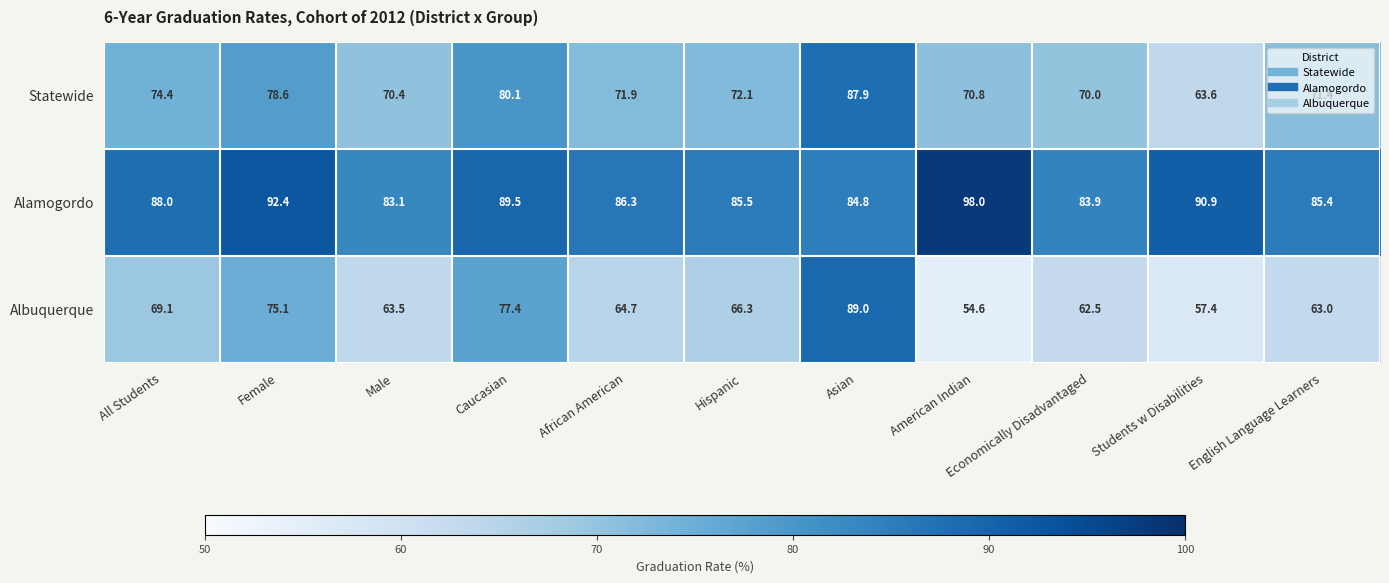

Rank the categories by Statewide value from highest to lowest.

Asian, Caucasian, Female, All Students, Hispanic, African American, English Language Learners, American Indian, Male, Economically Disadvantaged, Students w Disabilities